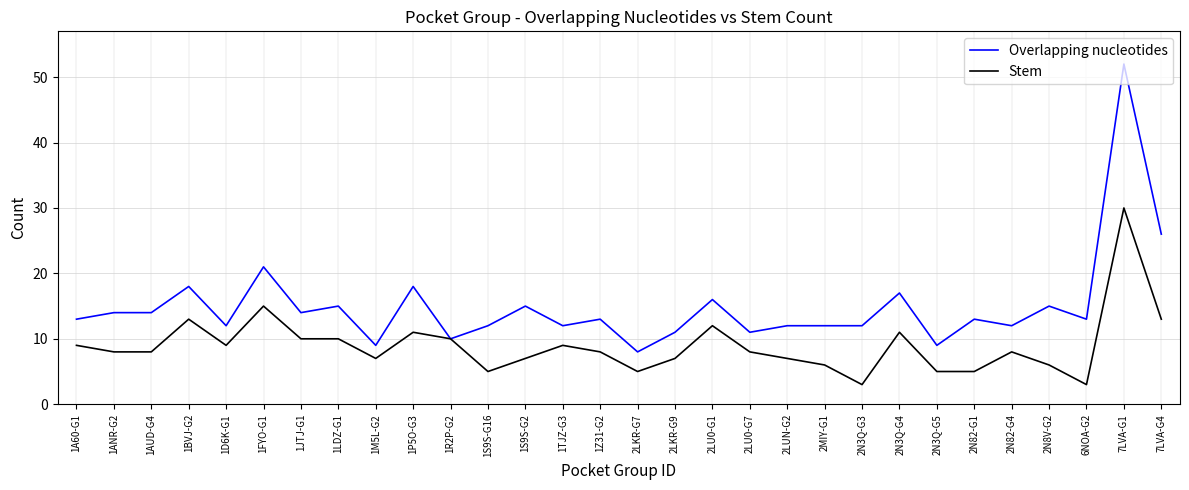

What is the sum of the Overlapping nucleotides values at 1A60-G1 and 1P5O-G3?

31